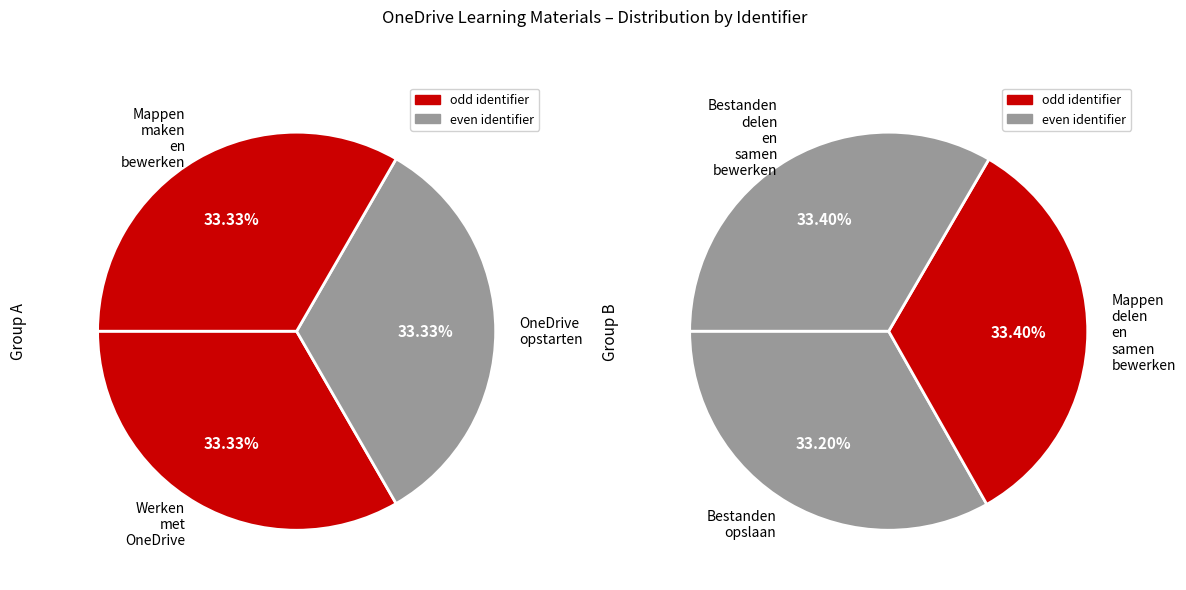

True or false: Werken met OneDrive accounts for 25% of the total.

False